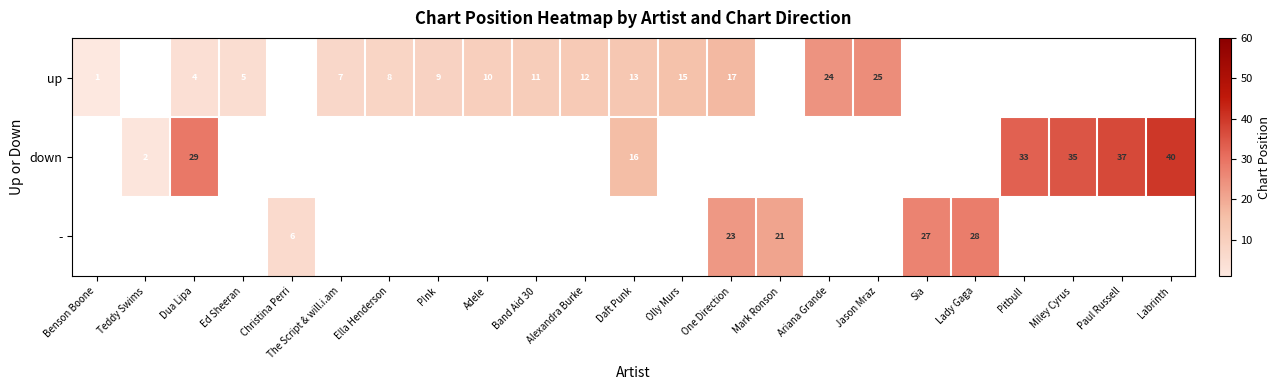

True or false: up has a value of 12 at Ariana Grande.

False